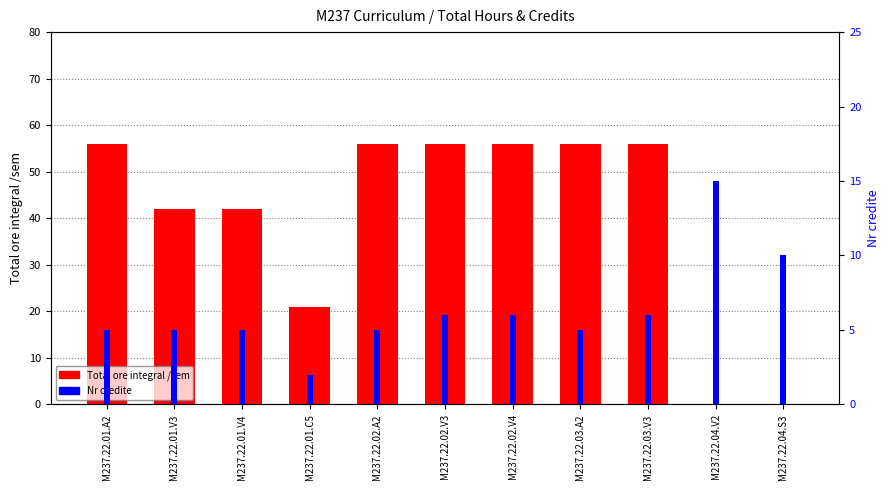

What is the value of the Nr credite bar at the 4th from the left?

2